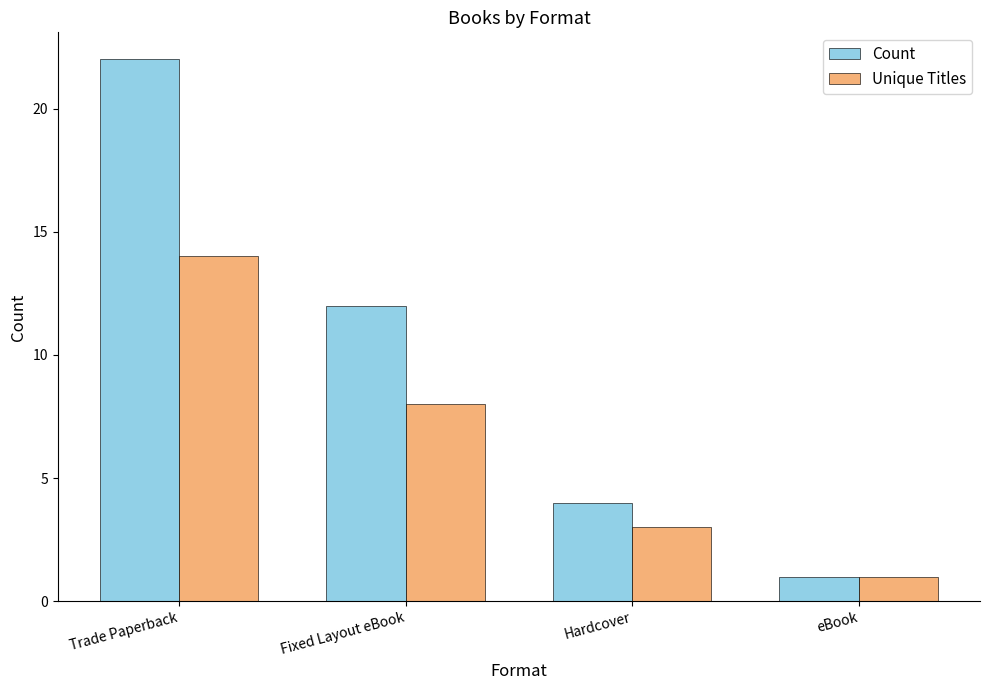

Reading left to right, extract all data points from this chart.

Count: 22	12	4	1
Unique Titles: 14	8	3	1